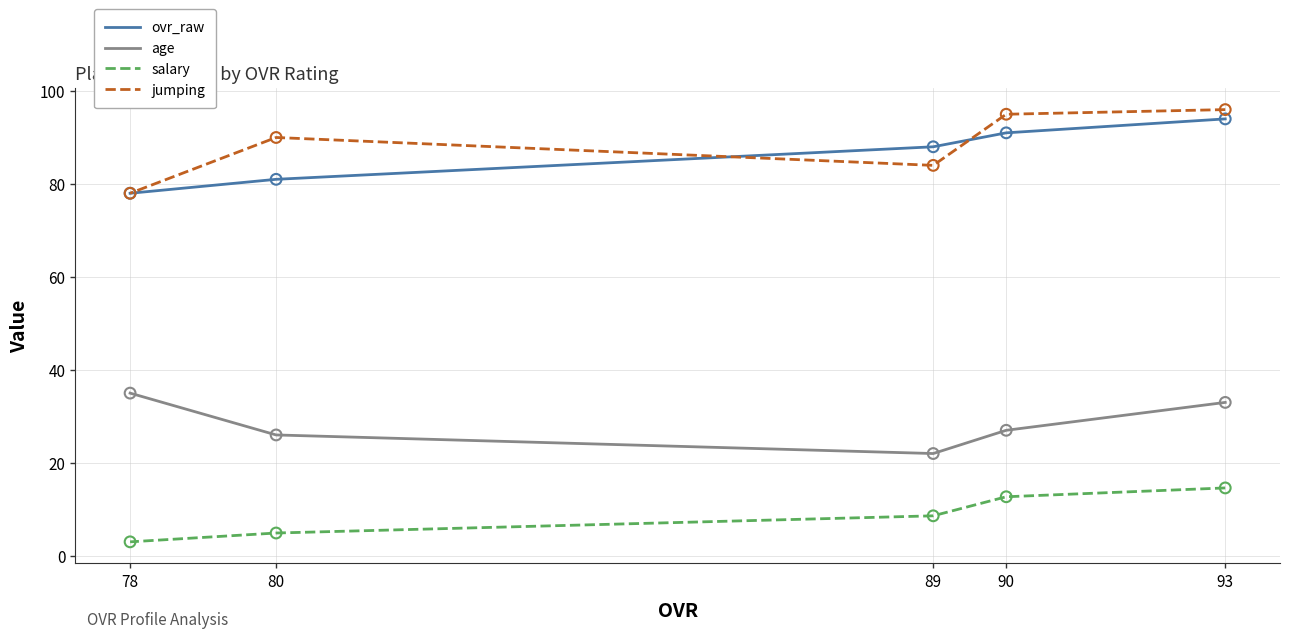

What are all the series names shown in the legend?

ovr_raw, age, salary, jumping